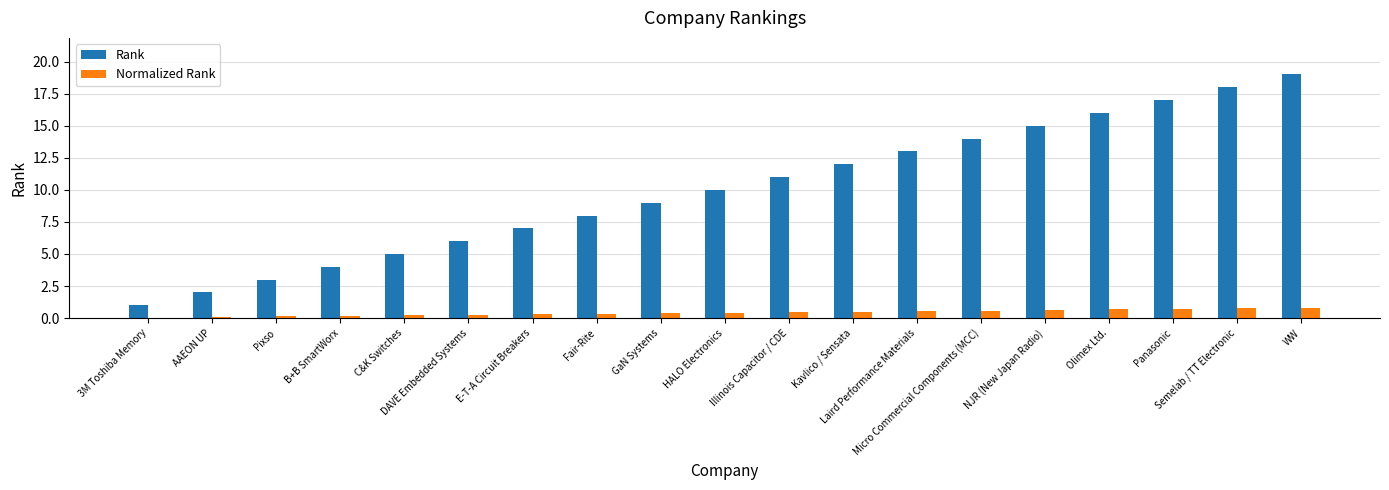

How many data points does each series have?

19